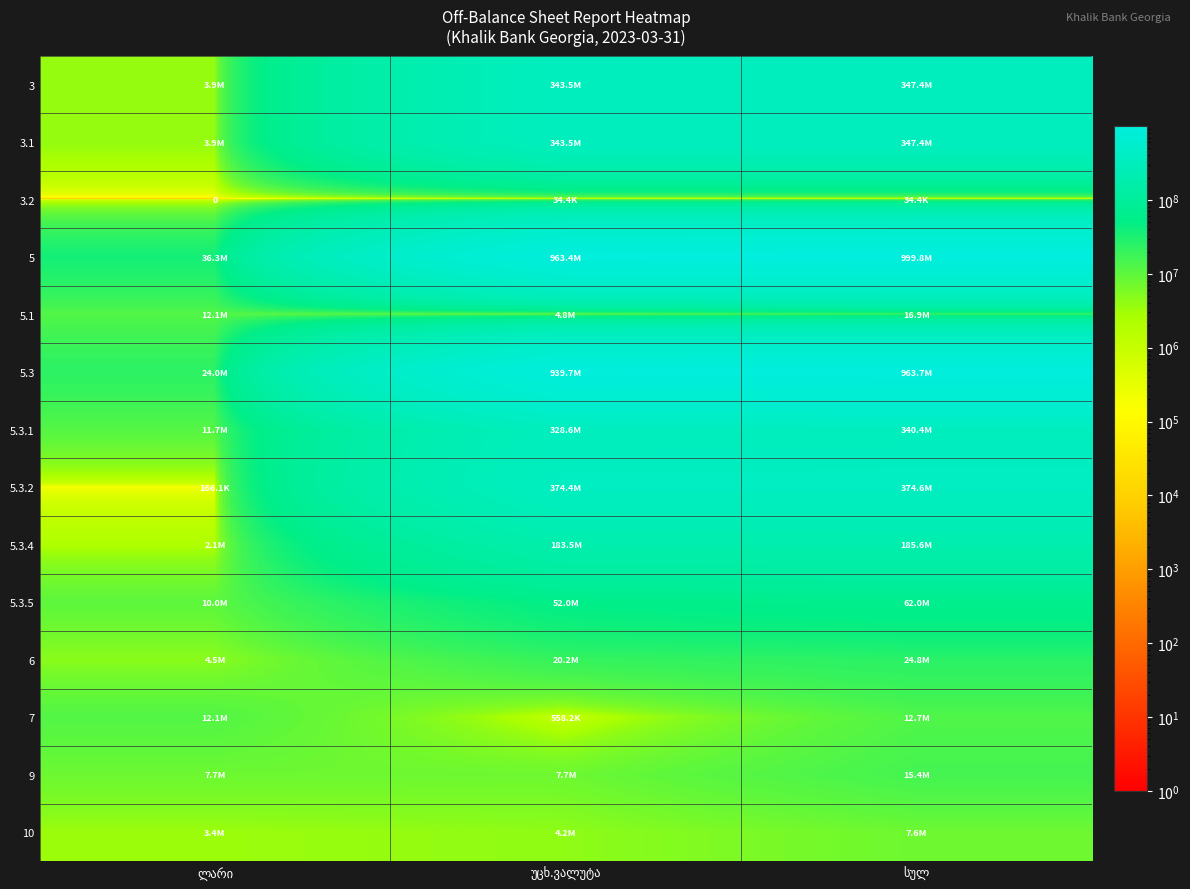

What is the average value of the 5.3.2 series?

249735093.8